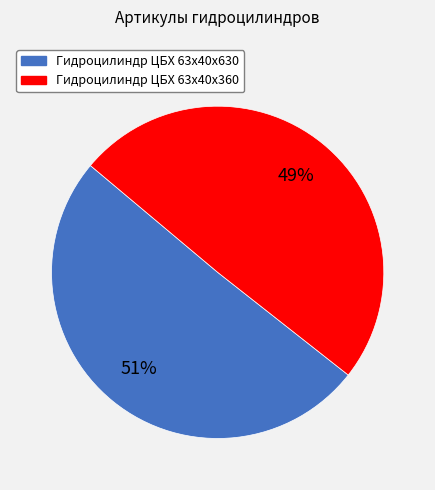

Count the number of slices in the pie.

2